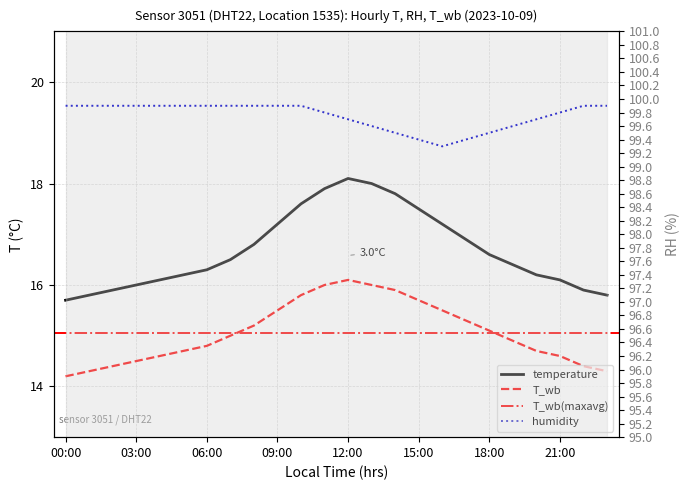

Where is T_wb nearest to the value 15?

07:00